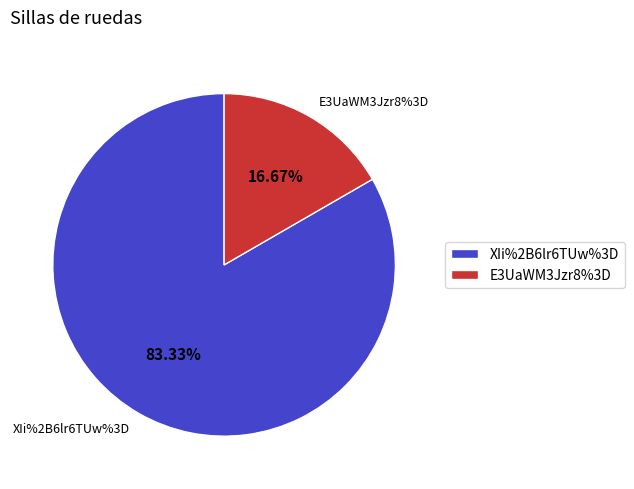

Is it true that XIi%2B6lr6TUw%3D is 95% of the pie?

False